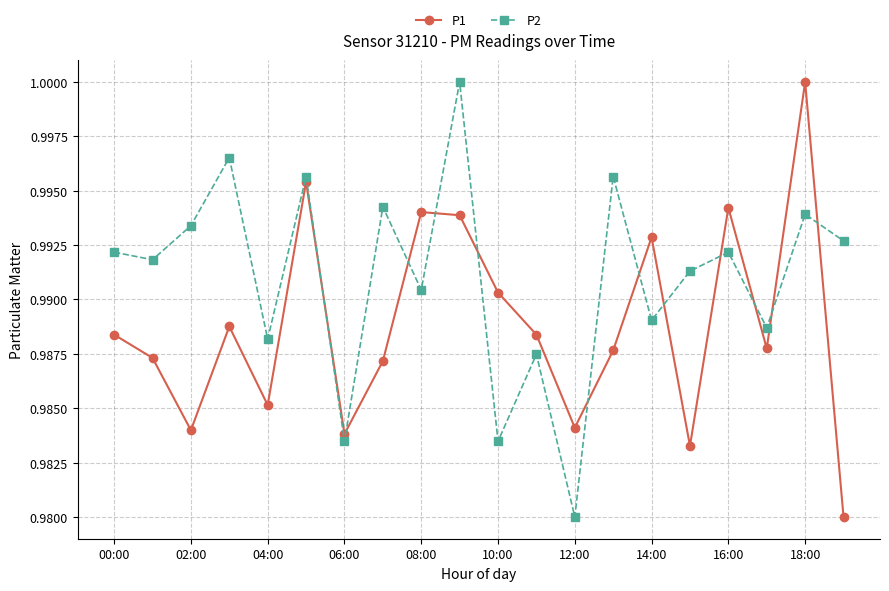

True or false: P1 has more than 1 interior local peaks.

True